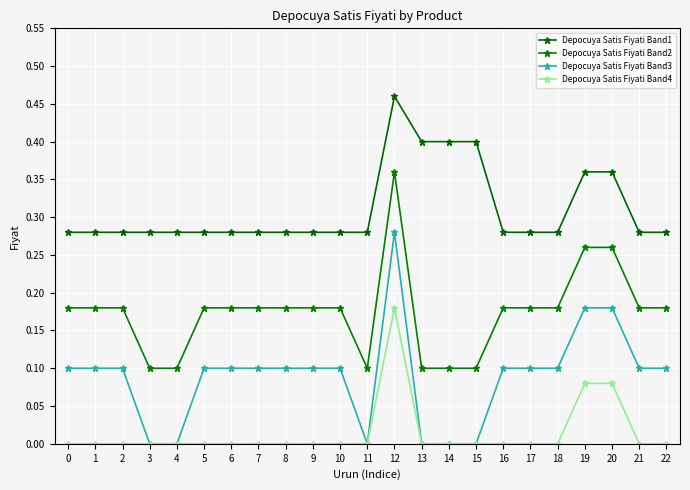

Rank the categories by Depocuya Satis Fiyati Band2 value from lowest to highest.

3, 4, 11, 13, 14, 15, 0, 1, 2, 5, 6, 7, 8, 9, 10, 16, 17, 18, 21, 22, 19, 20, 12